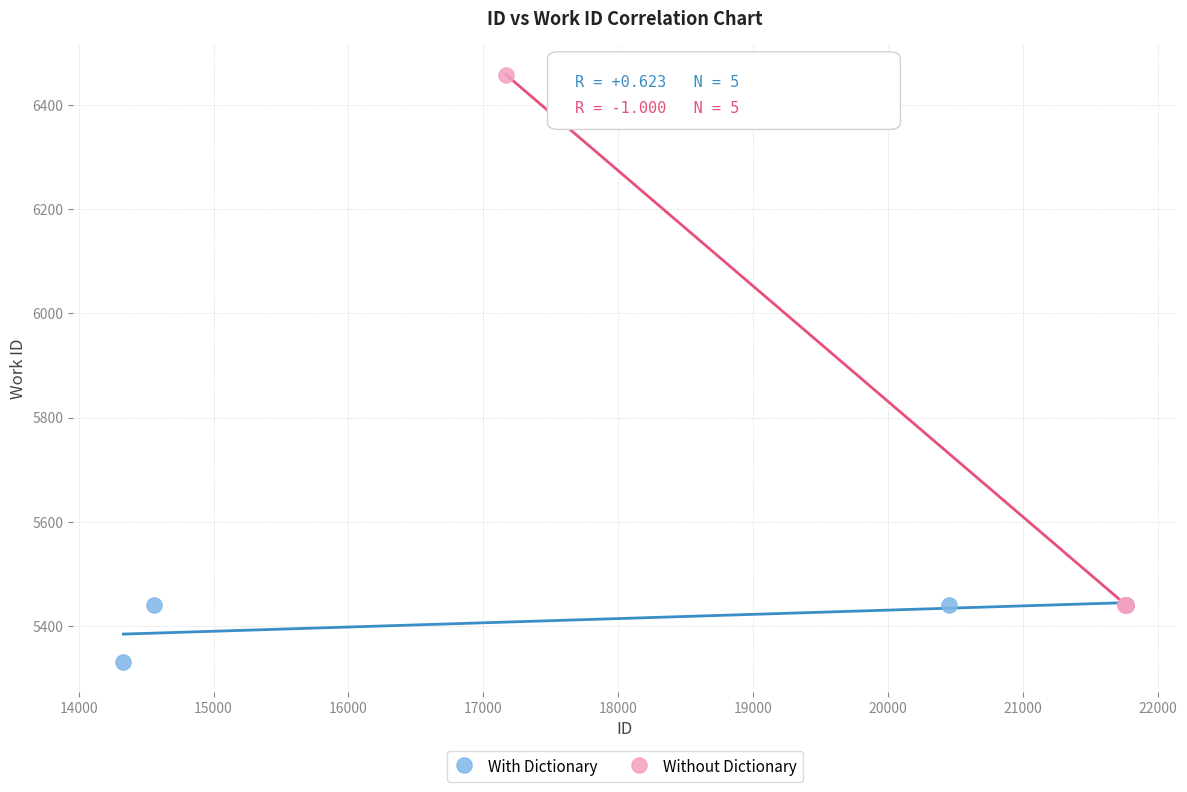

Which series reaches the maximum Y coordinate?

Without Dictionary